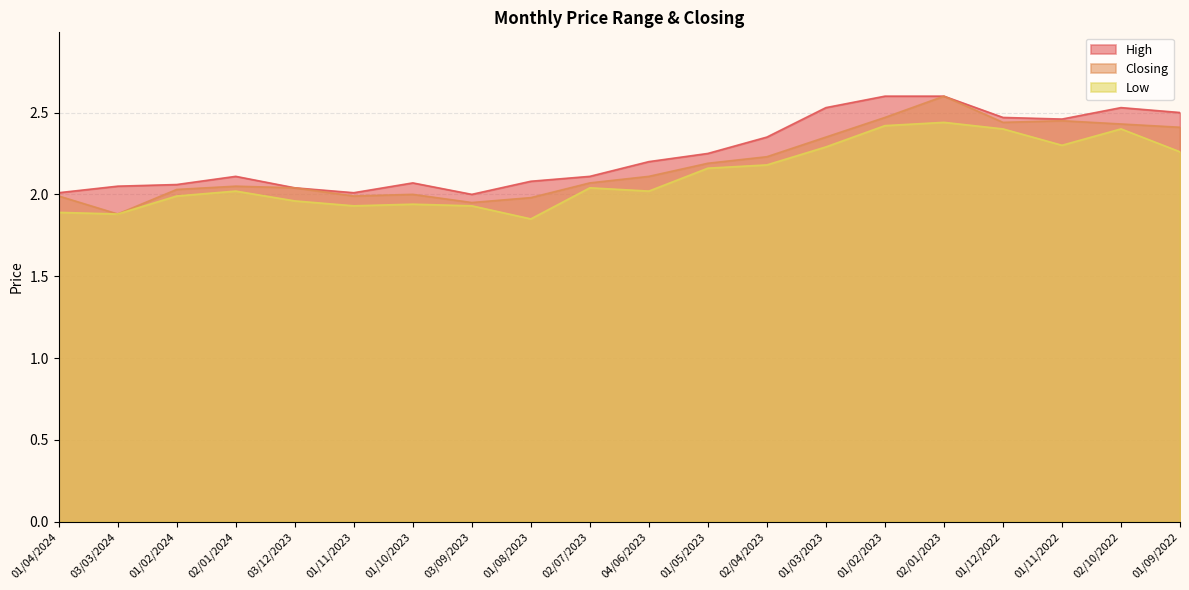

What are all the series names shown in the legend?

High, Closing, Low